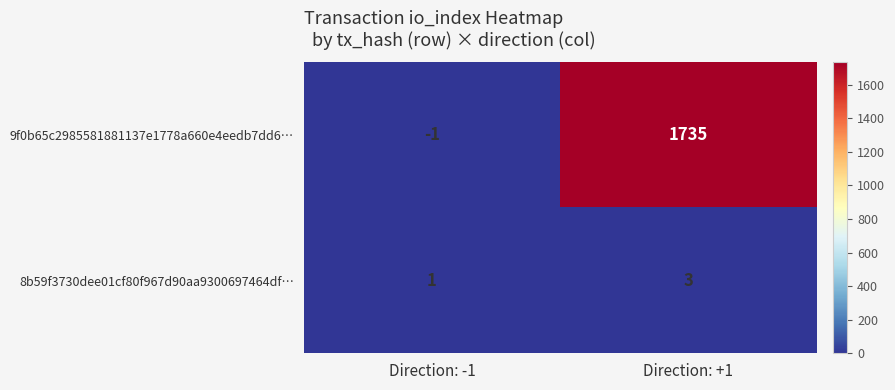

Reading left to right, list all the values displayed in this chart.

9f0b65c2985581881137e1778a660e4eedb7dd6…: -1	1735
8b59f3730dee01cf80f967d90aa9300697464df…: 1	3